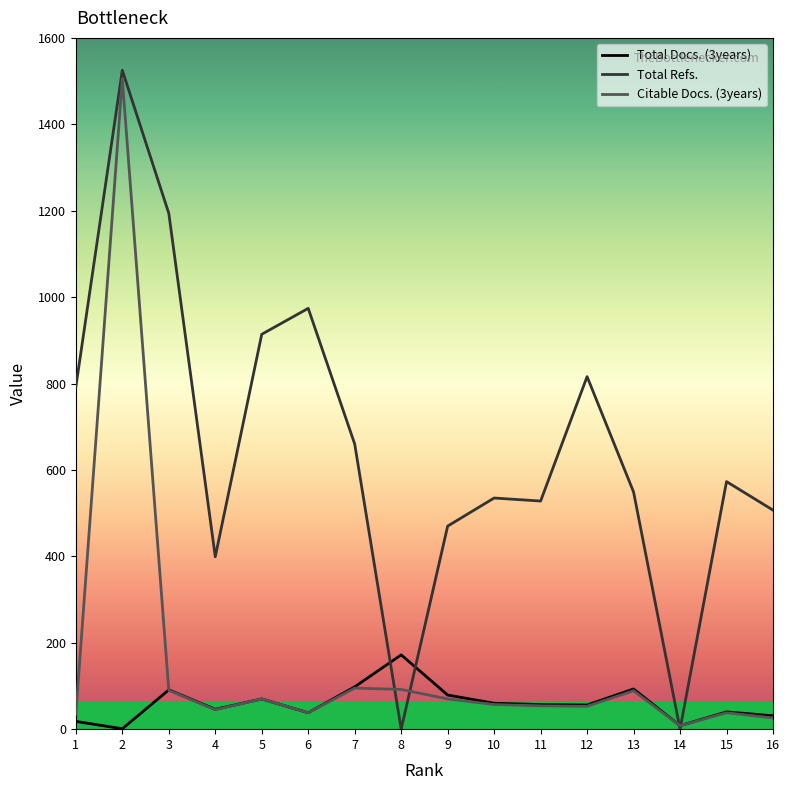

How many lines are shown in the chart?

3